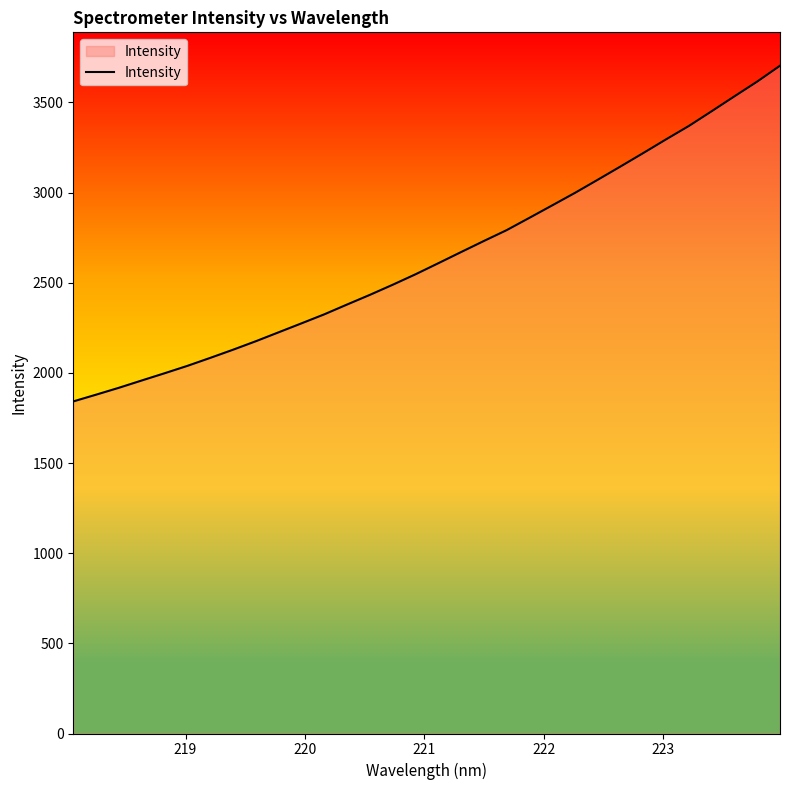

What is the minimum value shown in the chart?

1841.6